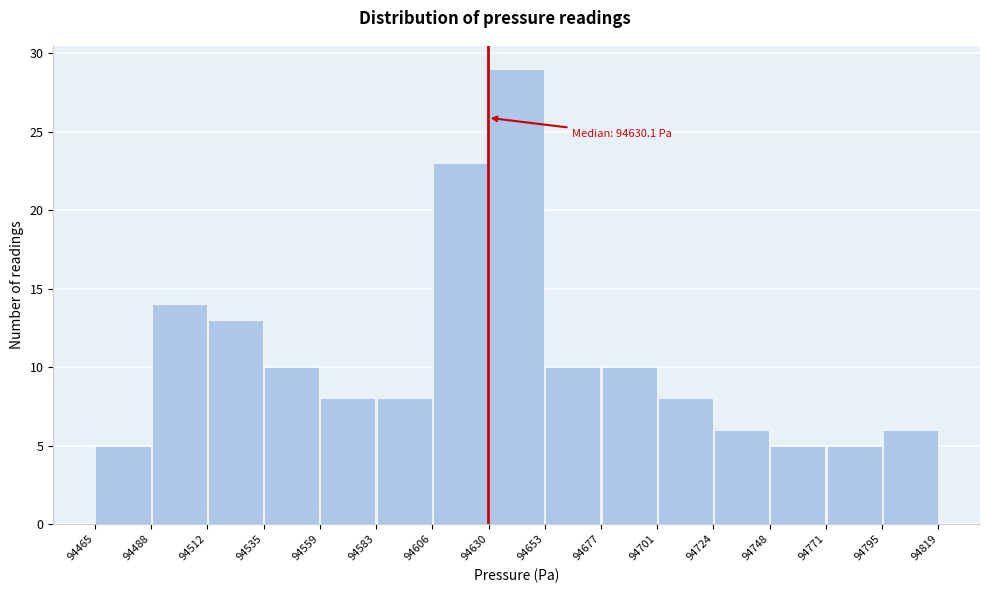

Over which range of the x-axis is the bar tallest?

94630 to 94653